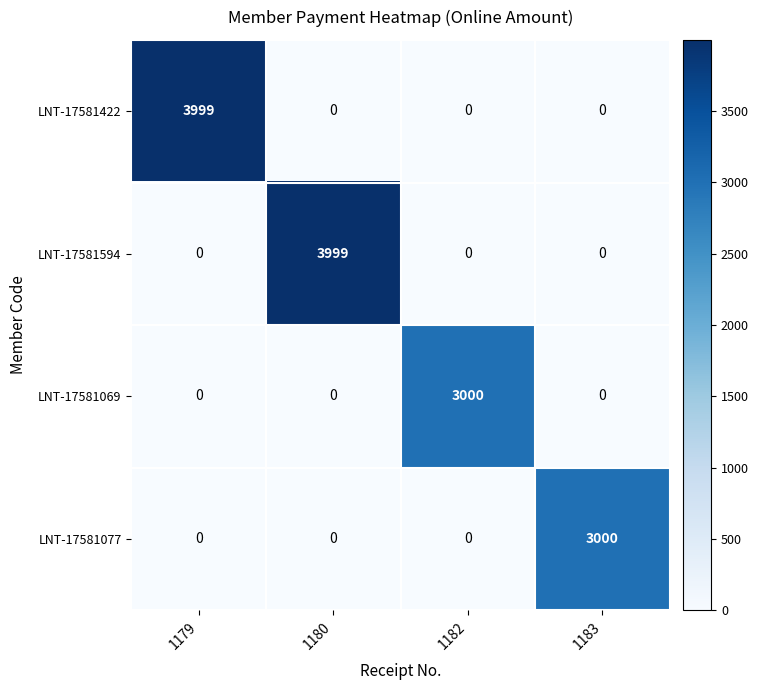

What is the spread (max minus min) of values at 1179?

3999